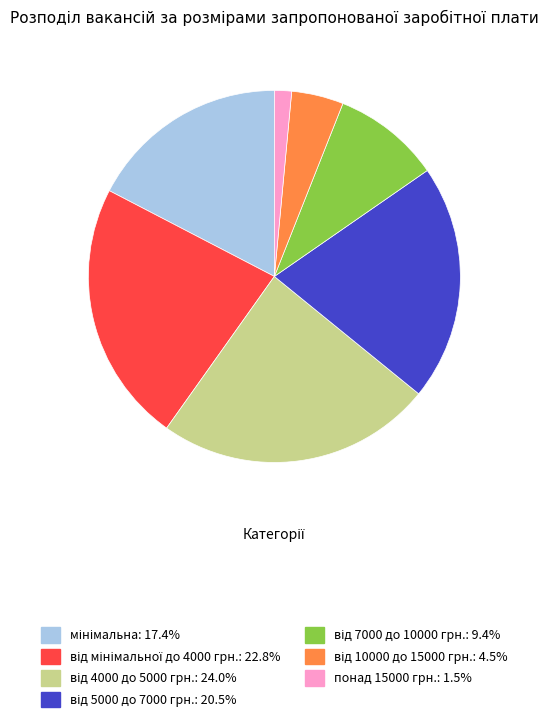

Which slice is the smallest?

понад 15000 грн.